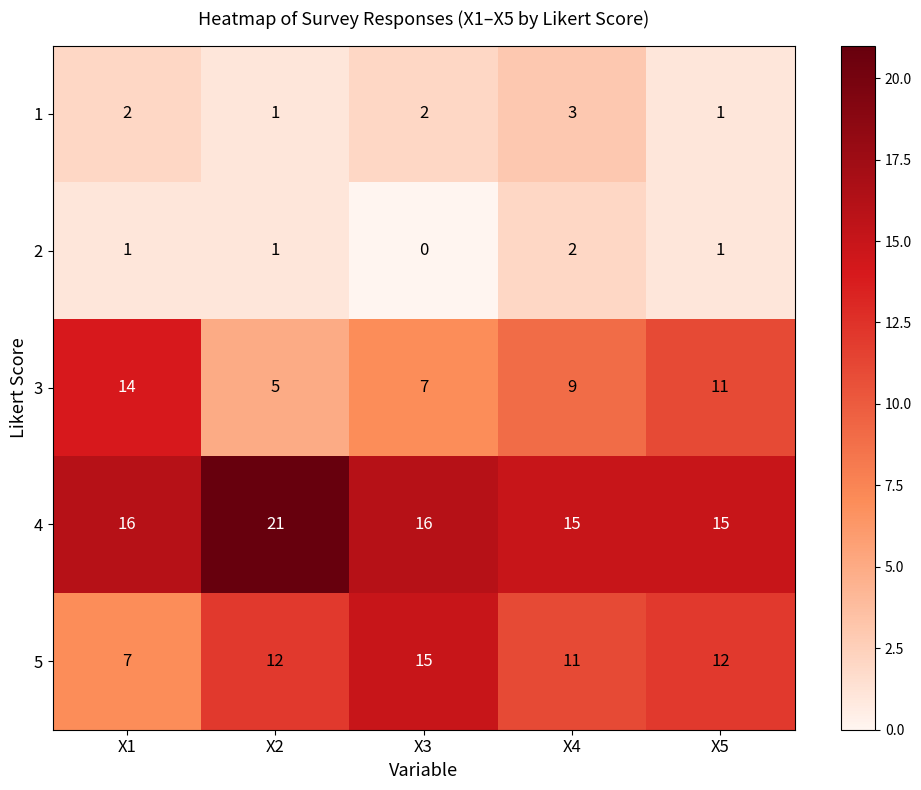

Count the number of data series in this chart.

5